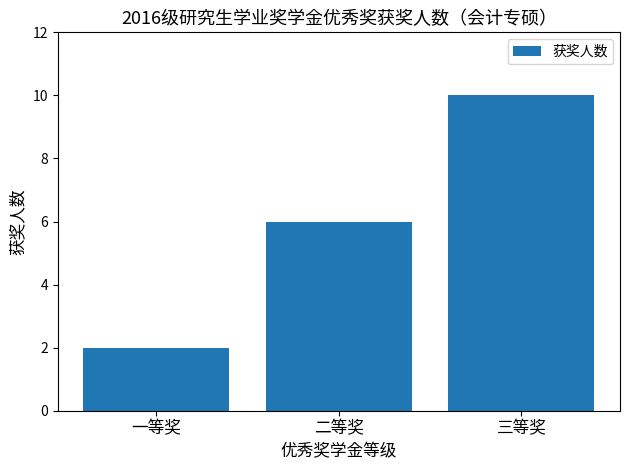

Does the chart contain any negative values?

No